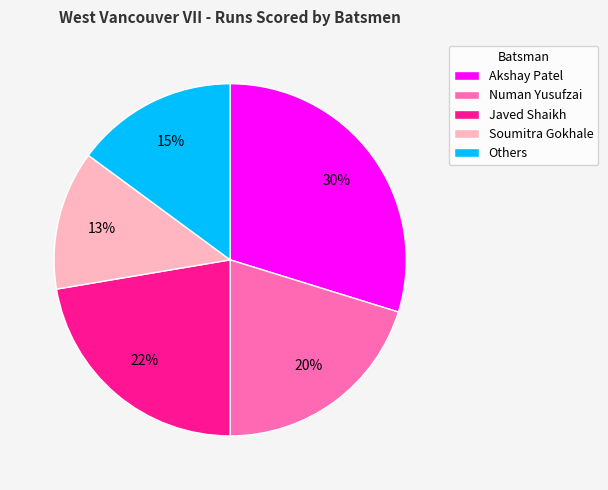

Is there any slice that represents more than half of the pie?

No